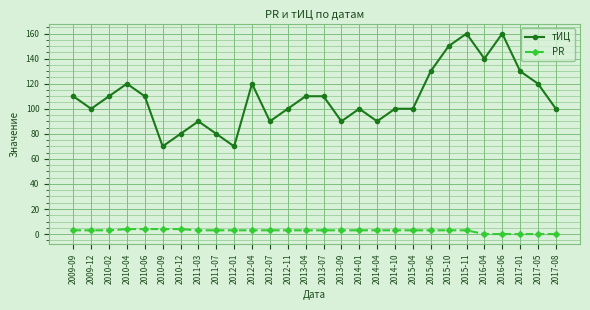

At how many categories does at least one series exceed 93?

20